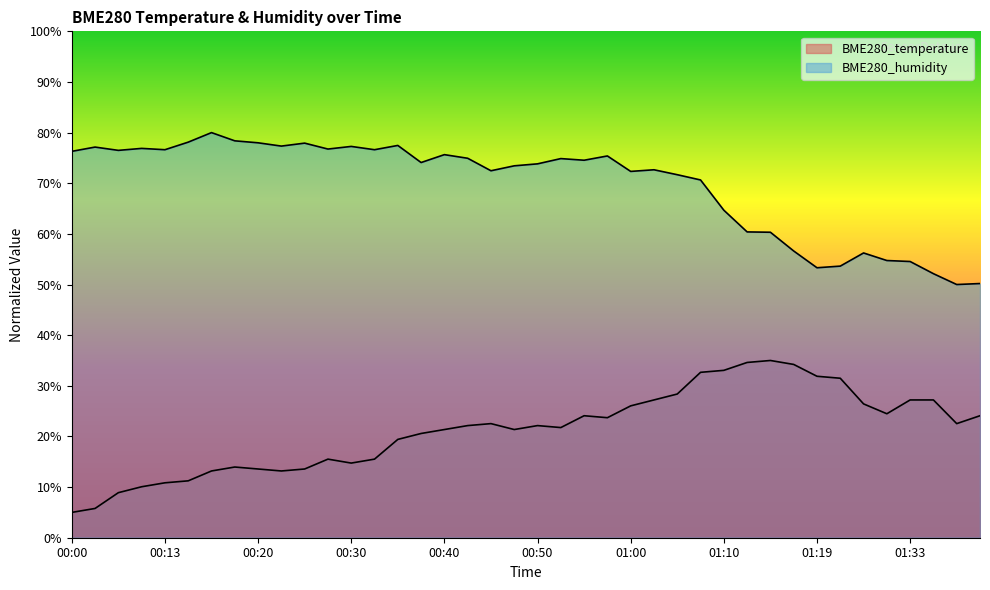

How many data points in BME280_humidity are less than 74?

19